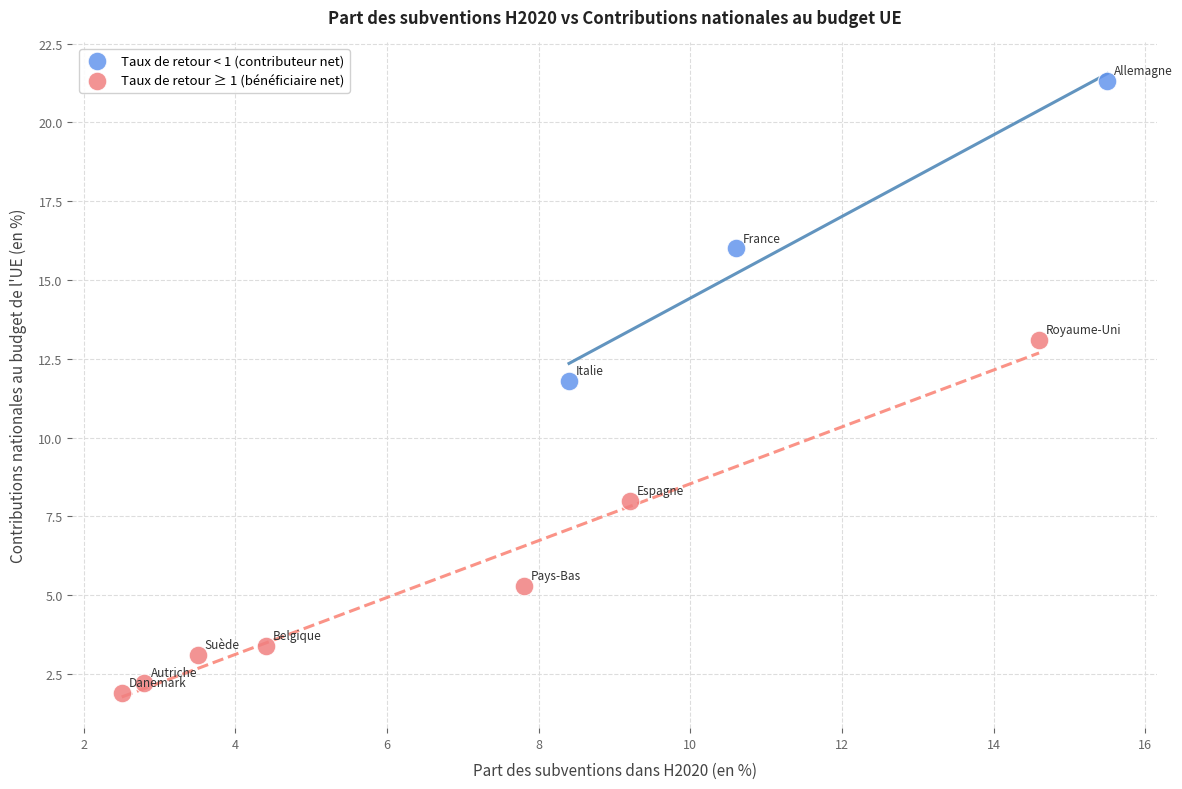

Which series reaches the maximum Y coordinate?

Taux de retour < 1 (contributeur net)